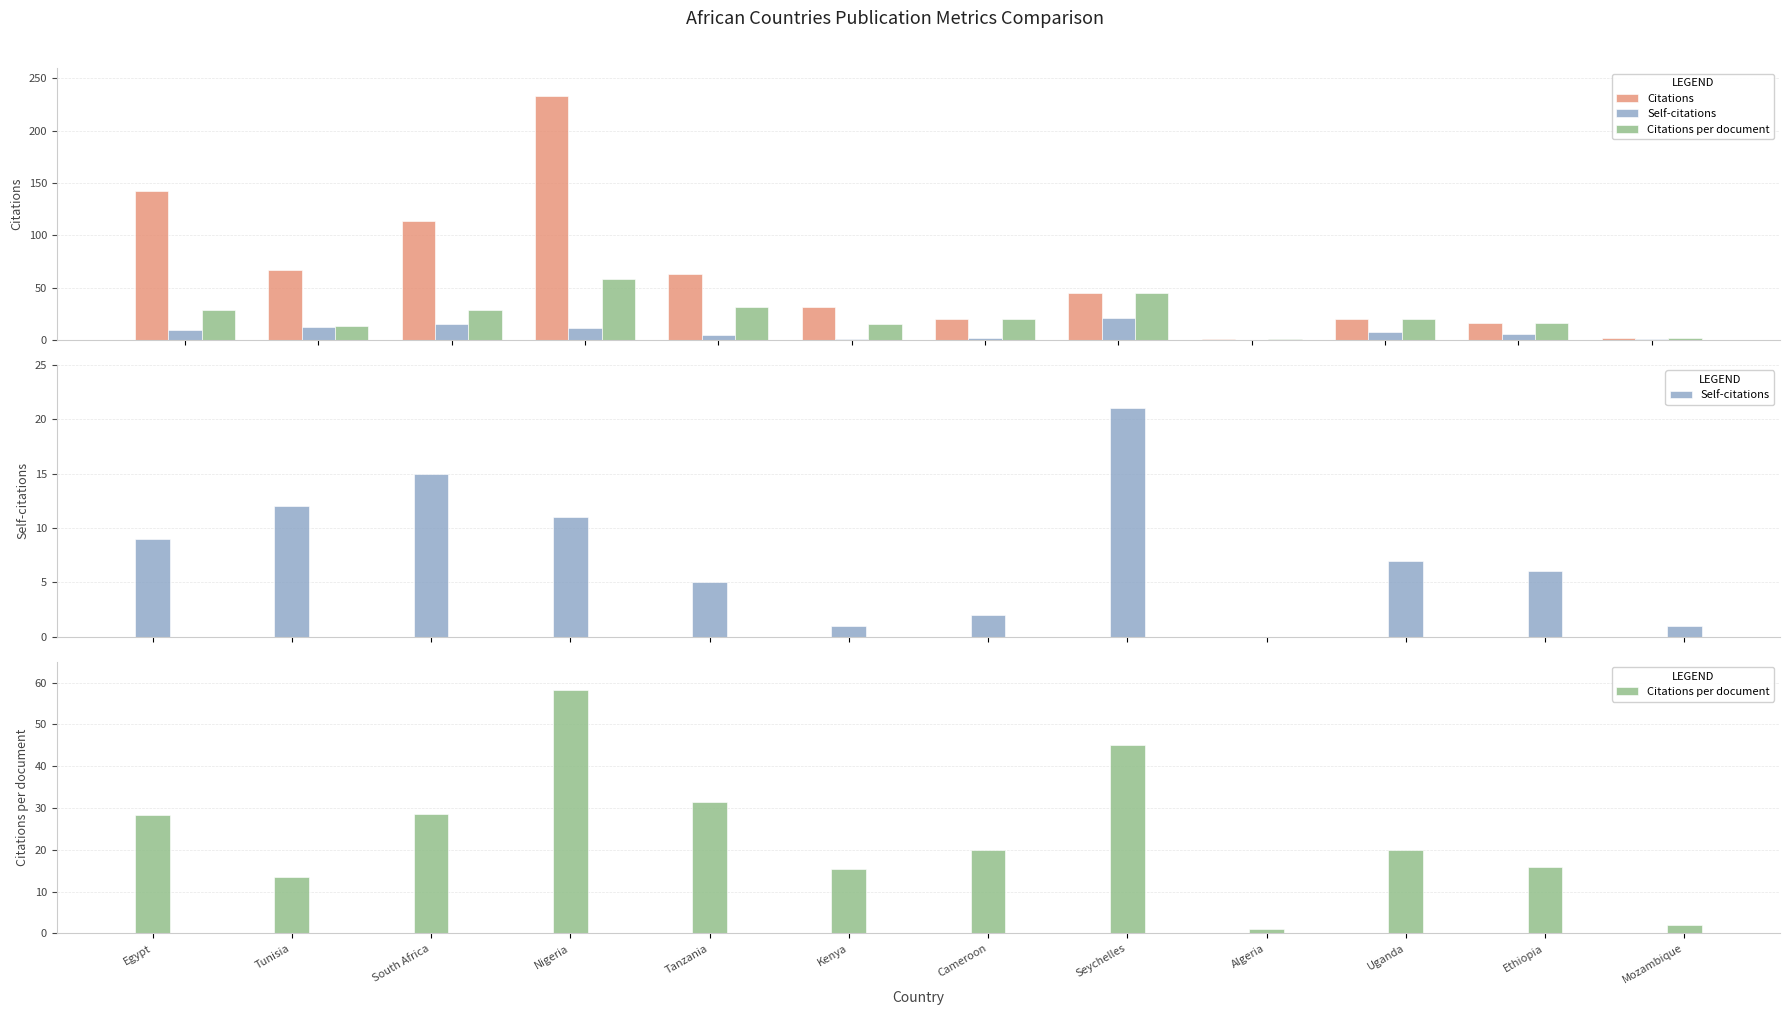

The value of Self-citations at Tunisia is 5.9. True or false?

False